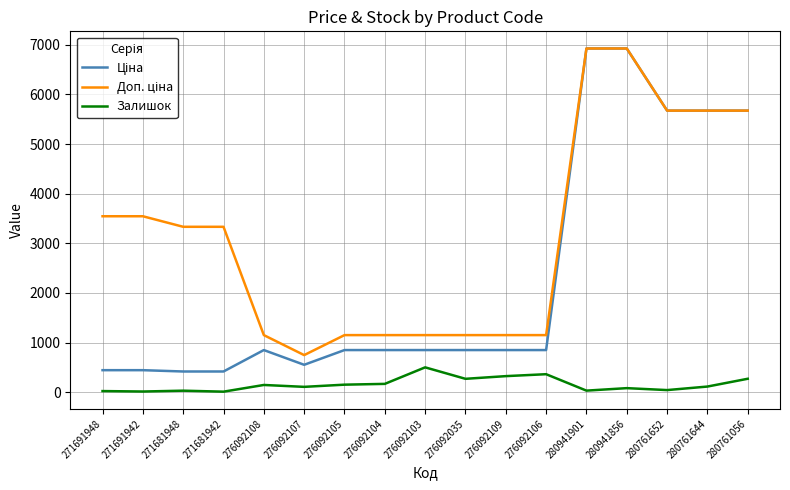

True or false: Залишок has a value of 323.0 at 276092109.

True